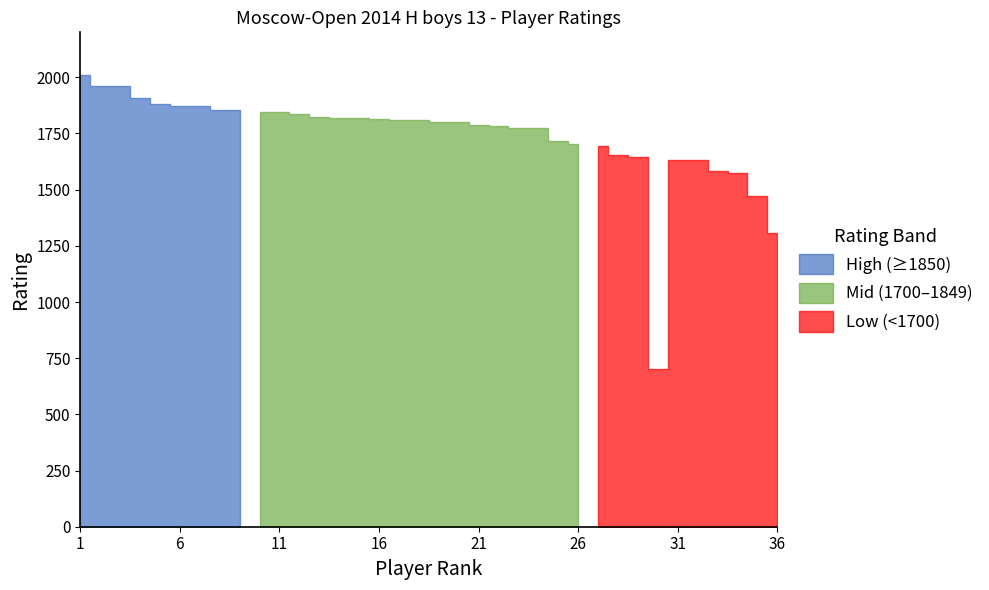

Count the number of categories in the chart.

36